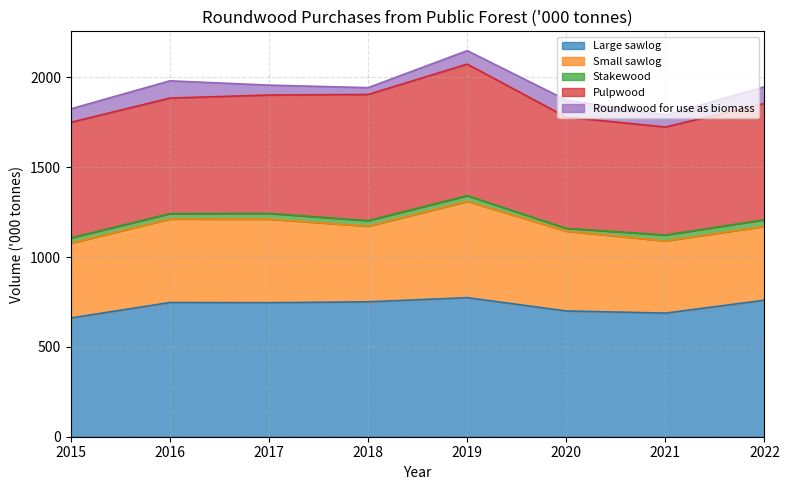

Where is Roundwood for use as biomass nearest to the value 67?

2021